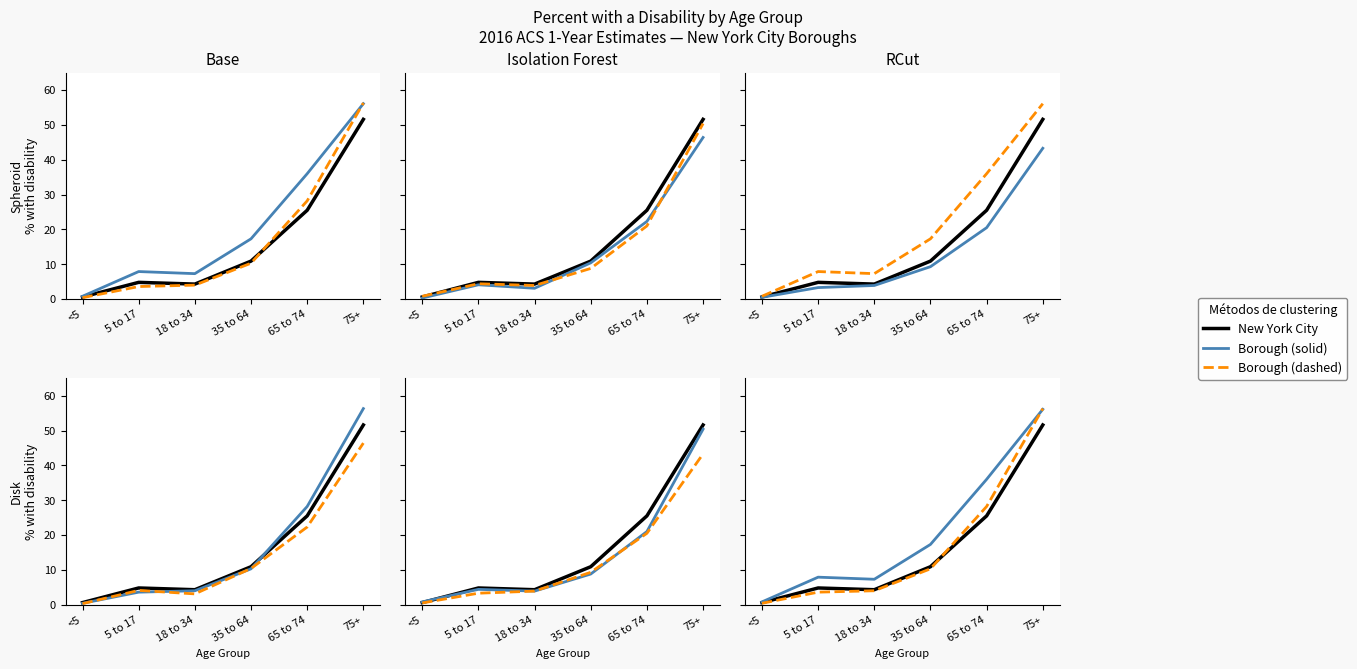

What is the lowest value of the Manhattan series?

0.3